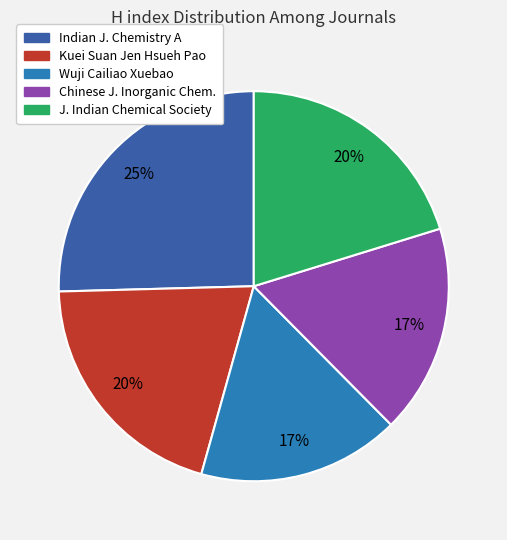

Approximately how many times larger is the value at J. Indian Chemical Society compared to Chinese J. Inorganic Chem.?

1.2